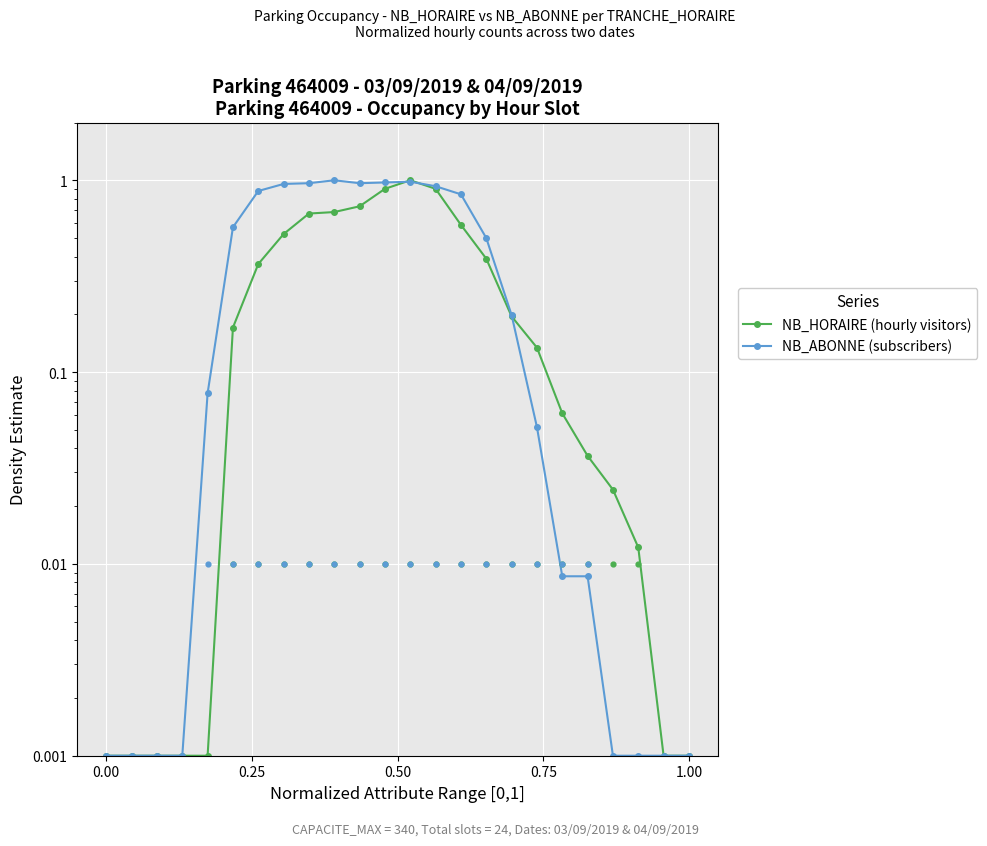

Which series reaches the minimum Y coordinate?

NB_HORAIRE (hourly visitors)